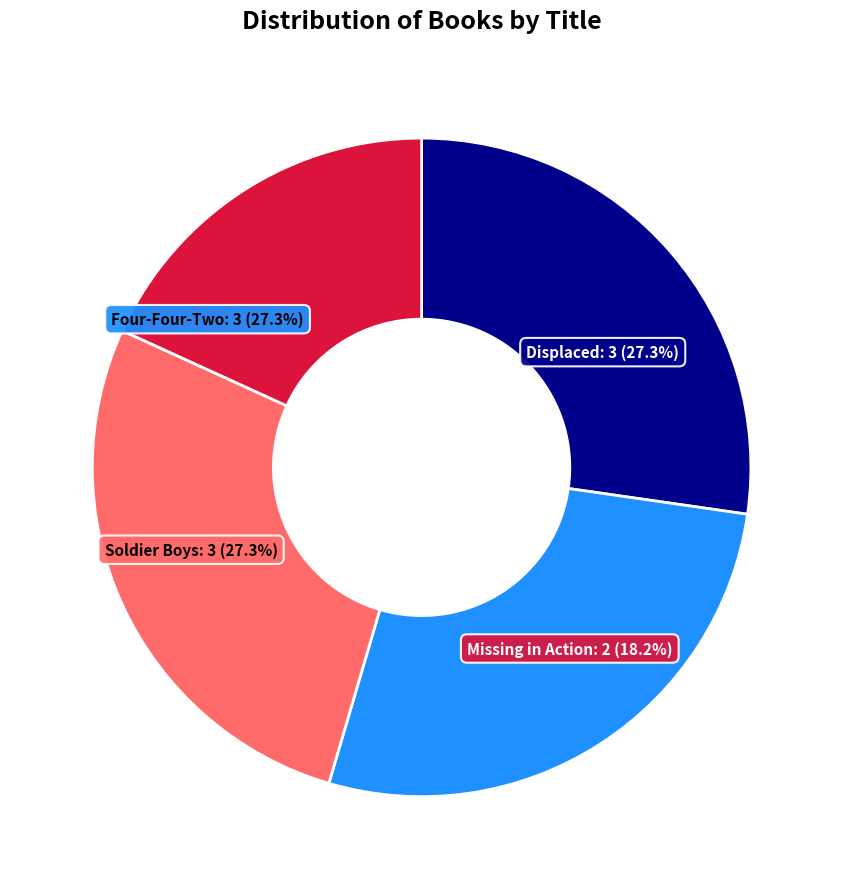

To the nearest percent, what is the difference between the largest and smallest slice percentages?

9%